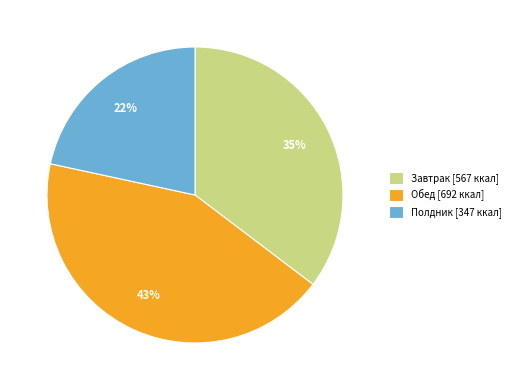

Combined, do Полдник [347 ккал] and Завтрак [567 ккал] account for over 50%?

Yes